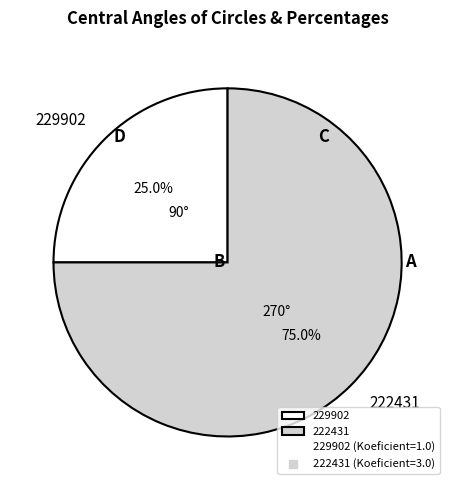

Does 222431 represent more than half of the total?

Yes